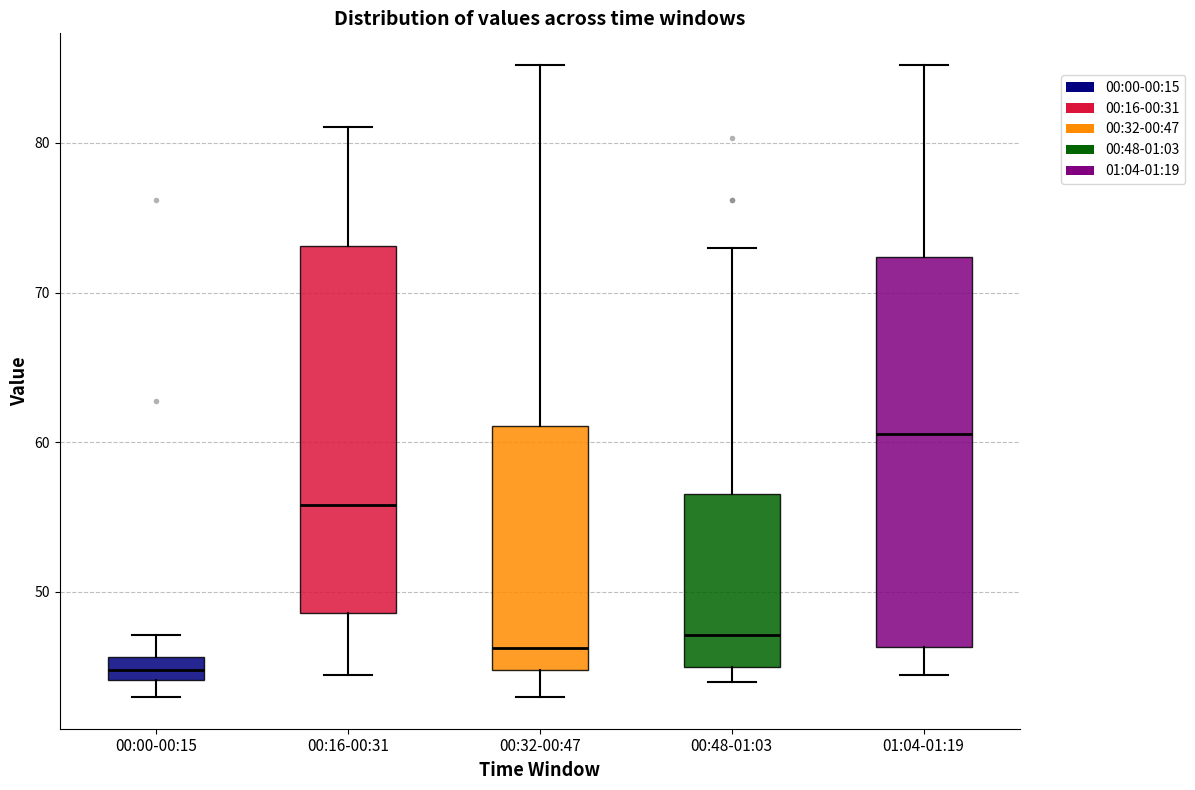

Where does the lower whisker of the box for 00:48-01:03 end on the y-axis? The values are not printed on the chart, so give them approximately, as read against the axis.

44